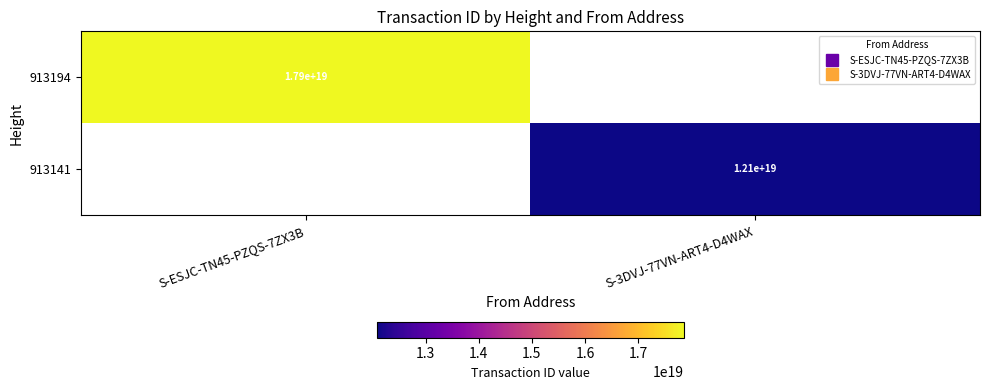

How many positive values does the 913194 series have?

1